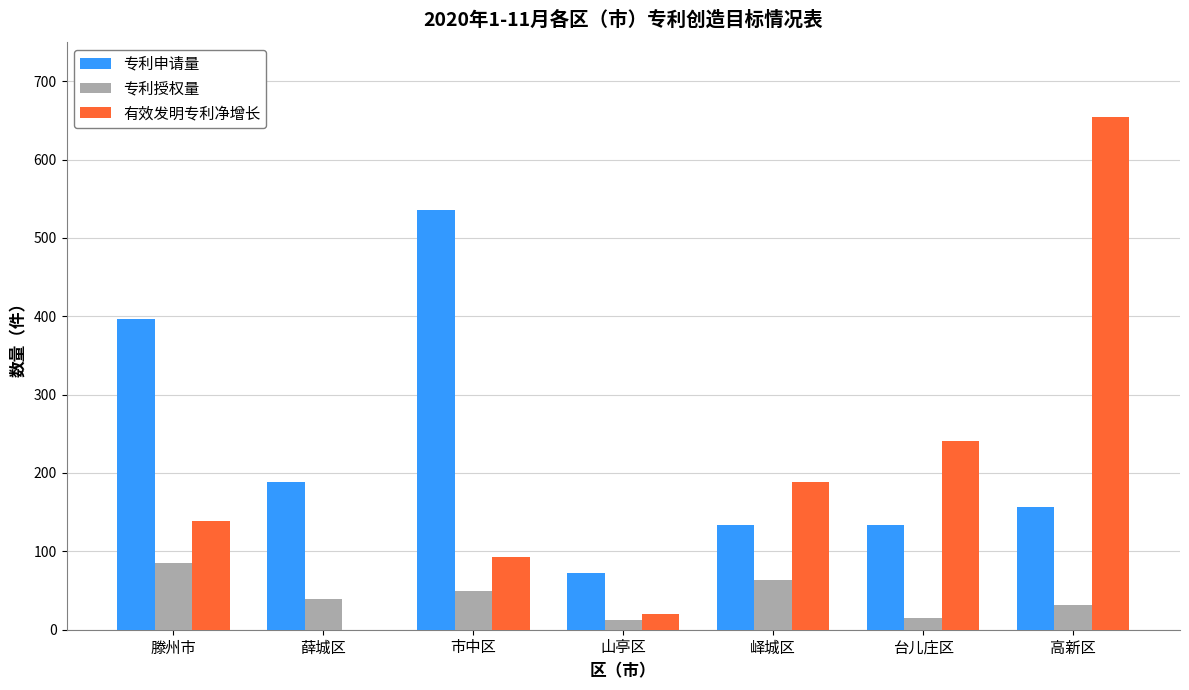

Does the chart contain stacked bars?

No